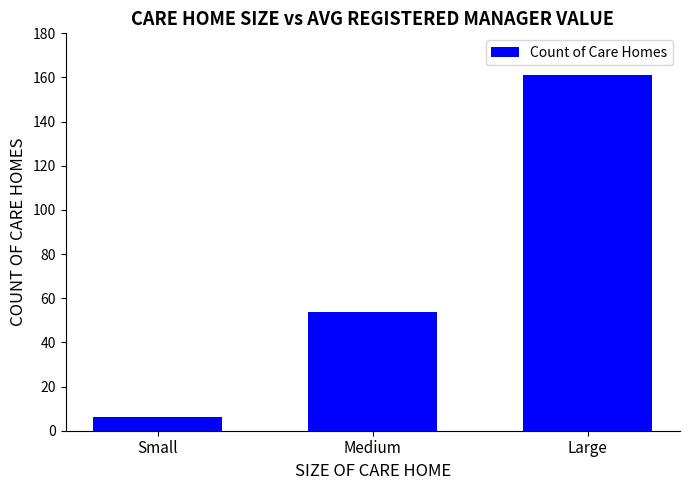

Are the bars grouped side by side (vs. stacked)?

No